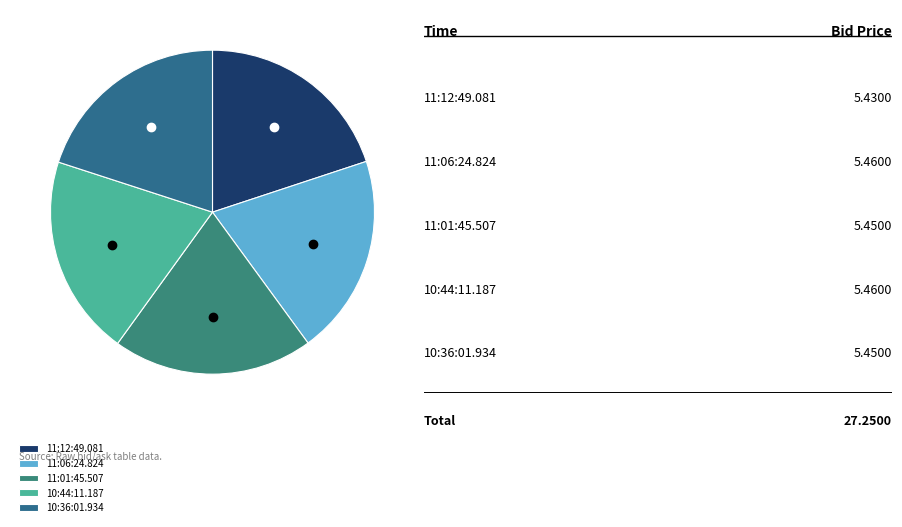

Count the number of slices in the pie.

5